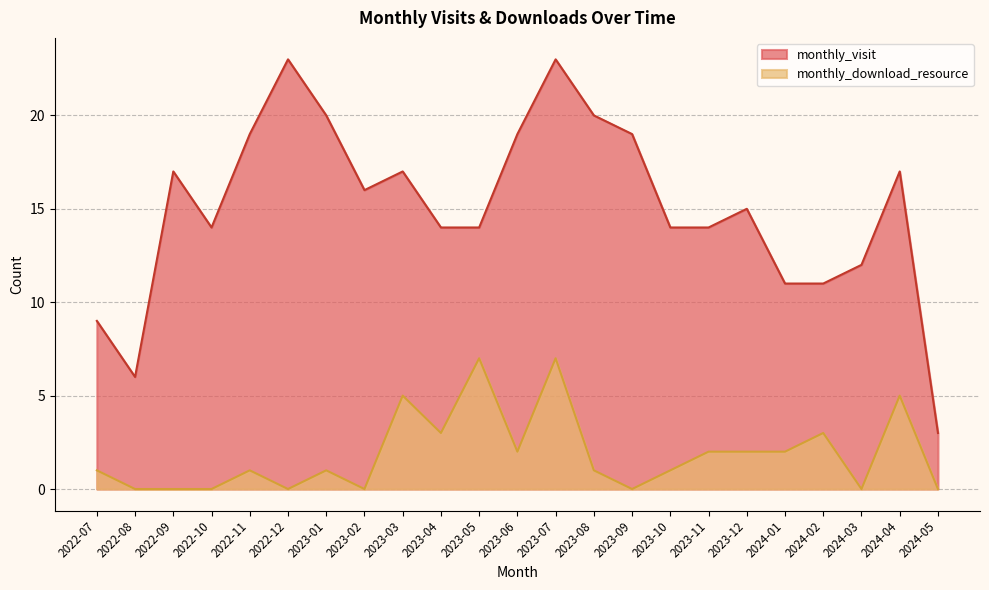

How many values in monthly_download_resource are above zero?

15